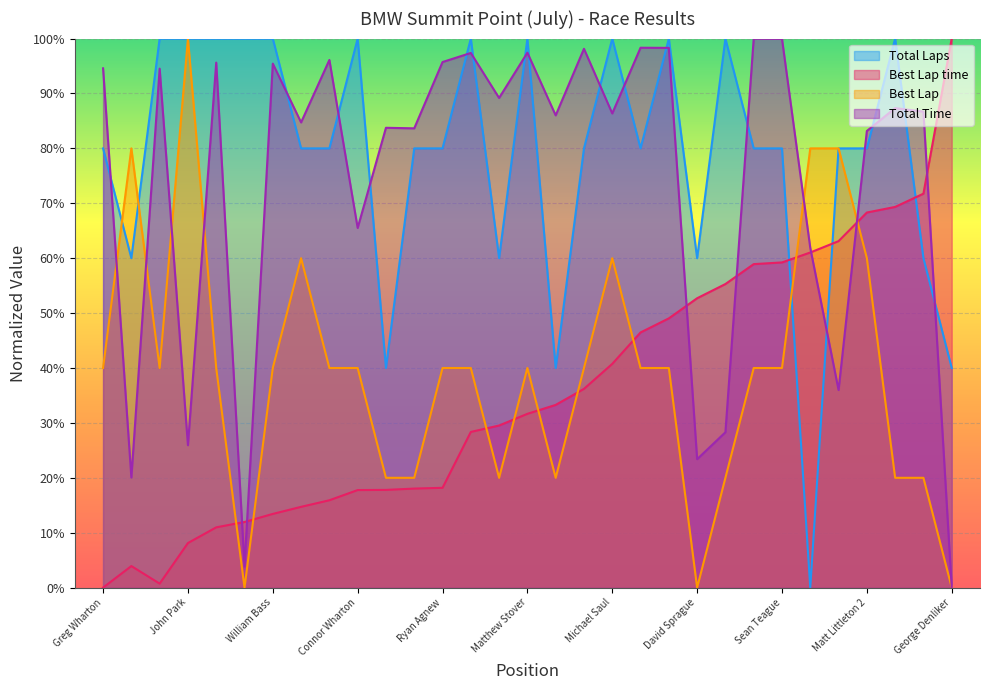

What is the maximum value shown in the chart?

100.0